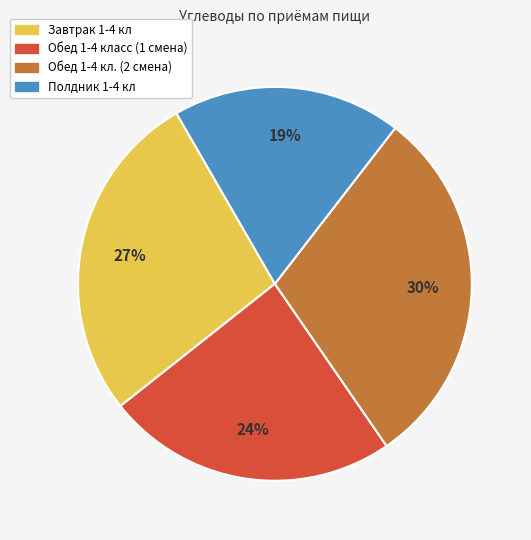

To the nearest percent, what is the difference between the largest and smallest slice percentages?

11%